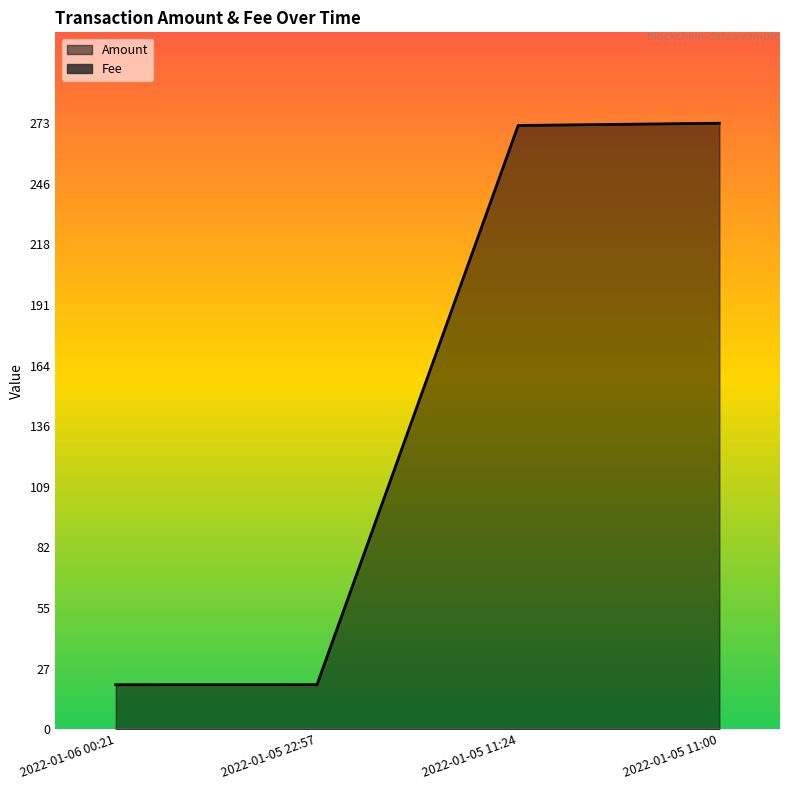

Which label corresponds to the smallest value in the chart?

2022-01-06 00:21